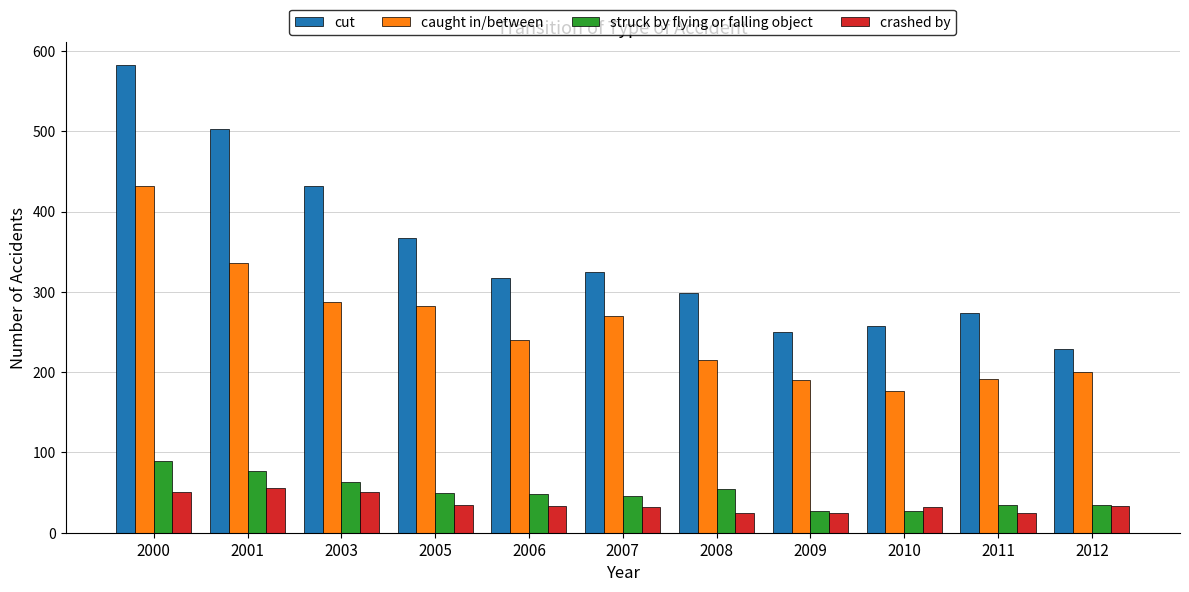

What is the difference between the second highest and minimum values in the struck by flying or falling object series?

50